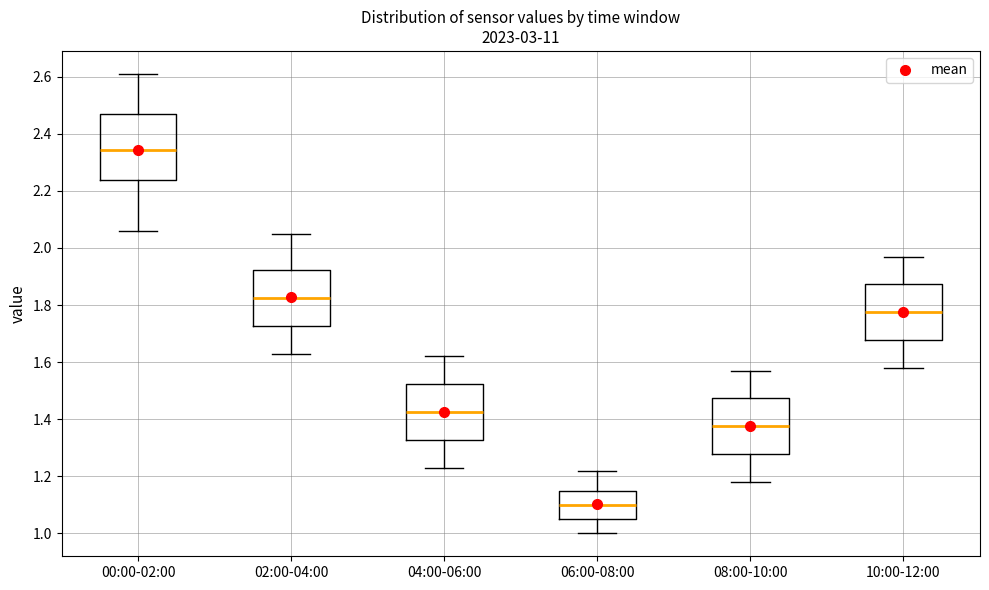

Comparing the boxes themselves (not the whiskers), which one is the tallest?

00:00-02:00